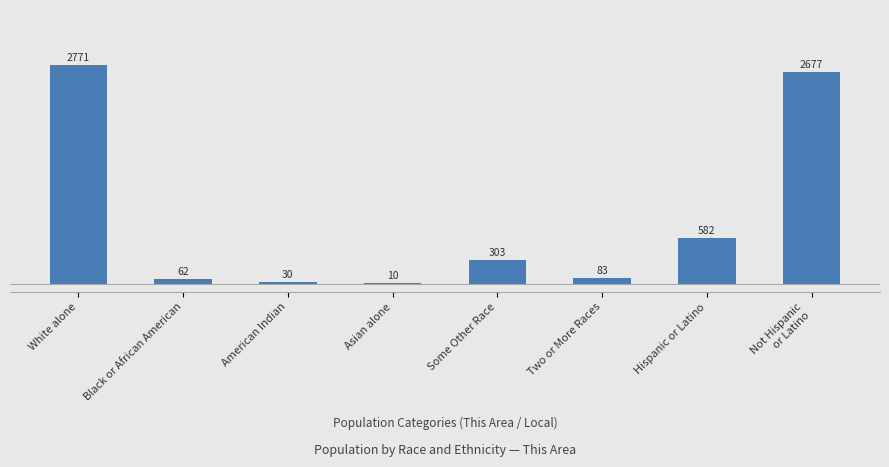

The chart shows a value of 75 at Some Other Race. True or false?

False